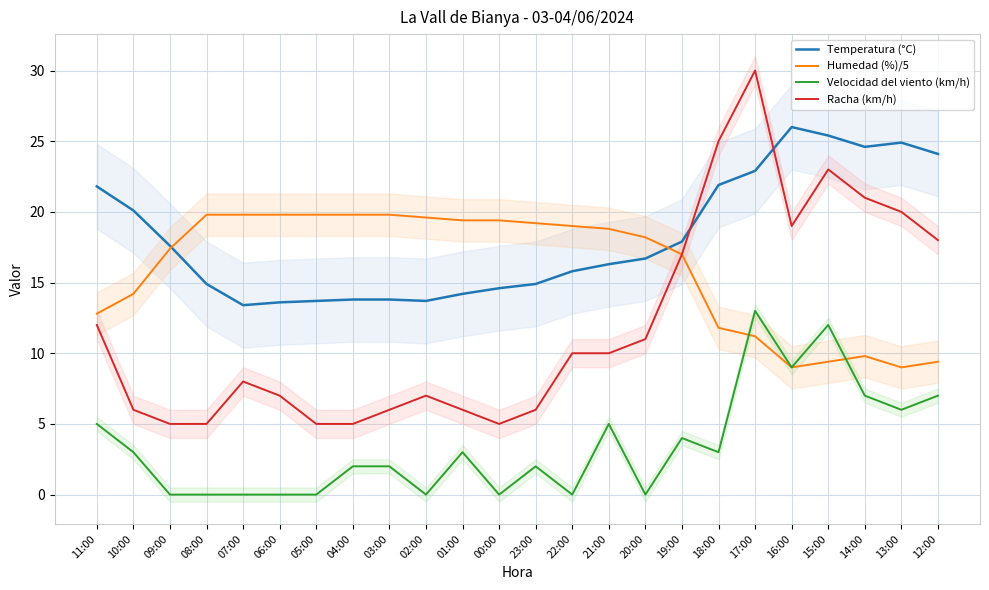

What position from the right is 02:00?

15